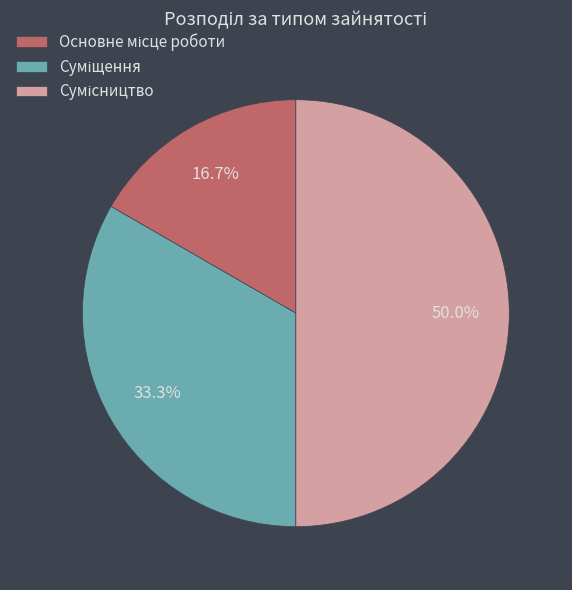

Which category has the biggest portion of the pie?

Сумісництво